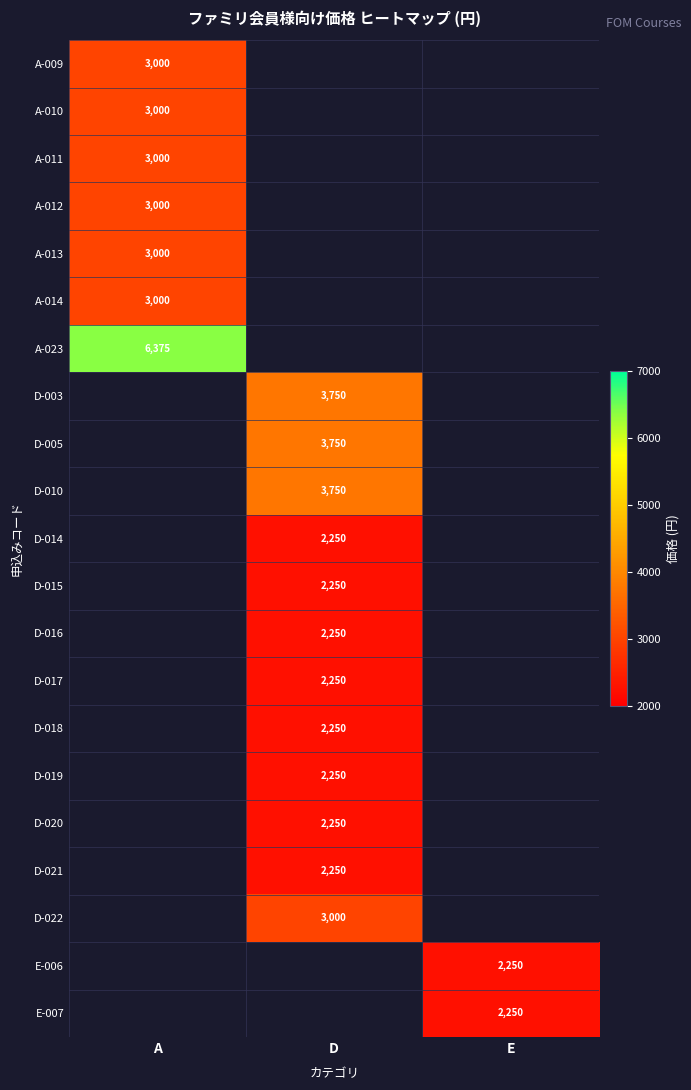

The D-010 series shows 5160 at D. True or false?

False